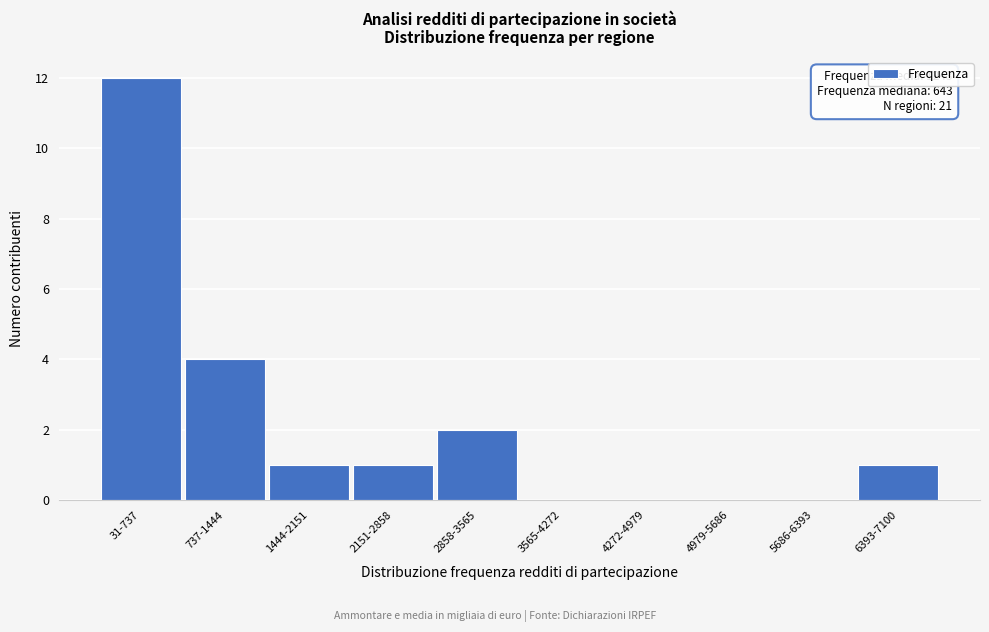

Reading right to left, list all the values displayed in this chart.

6393-7100=1	5686-6393=0	4979-5686=0	4272-4979=0	3565-4272=0	2858-3565=2	2151-2858=1	1444-2151=1	737-1444=4	31-737=12